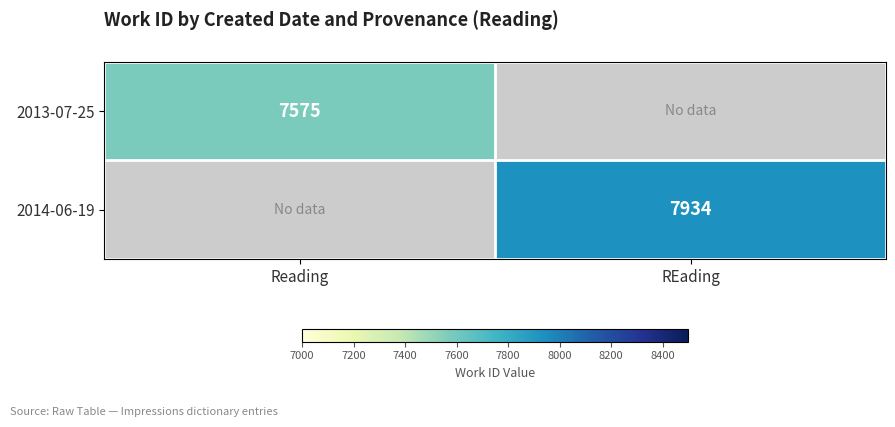

The value of 2013-07-25 at Reading is 4631. True or false?

False